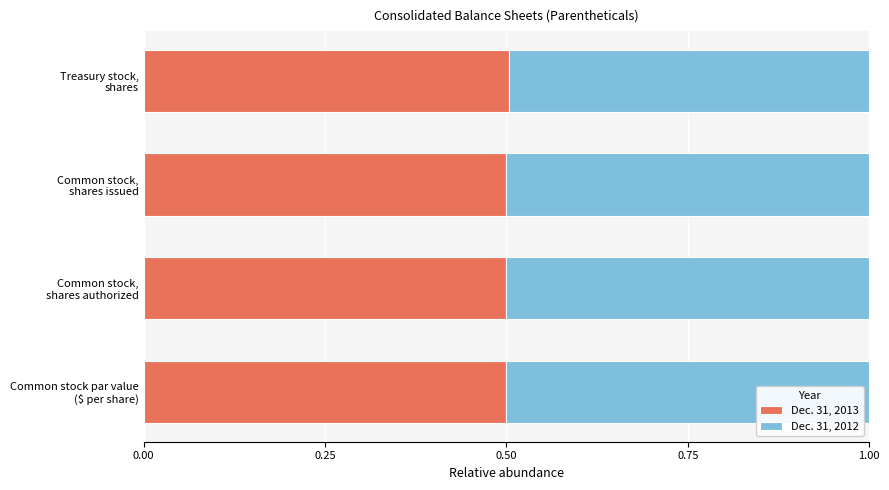

What is the highest value of the Dec. 31, 2013 series?

0.5